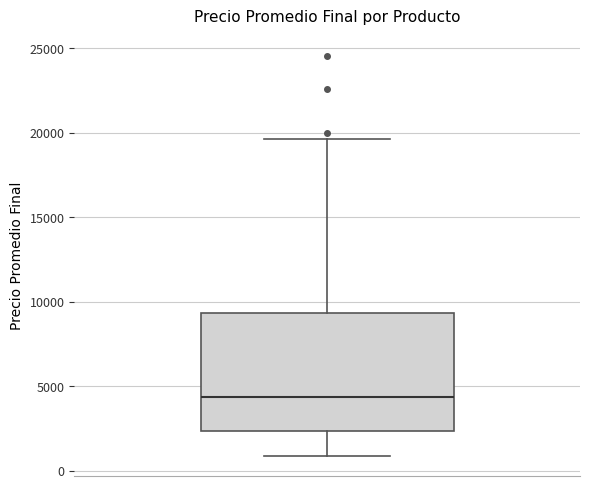

Read this box plot against the y-axis: the position of the median line, the range covered by the box, and the ends of both whiskers. The values are not printed on the chart, so give them approximately, as read against the axis.

median 4500, box 2500 to 9500, whiskers 1000 to 19500